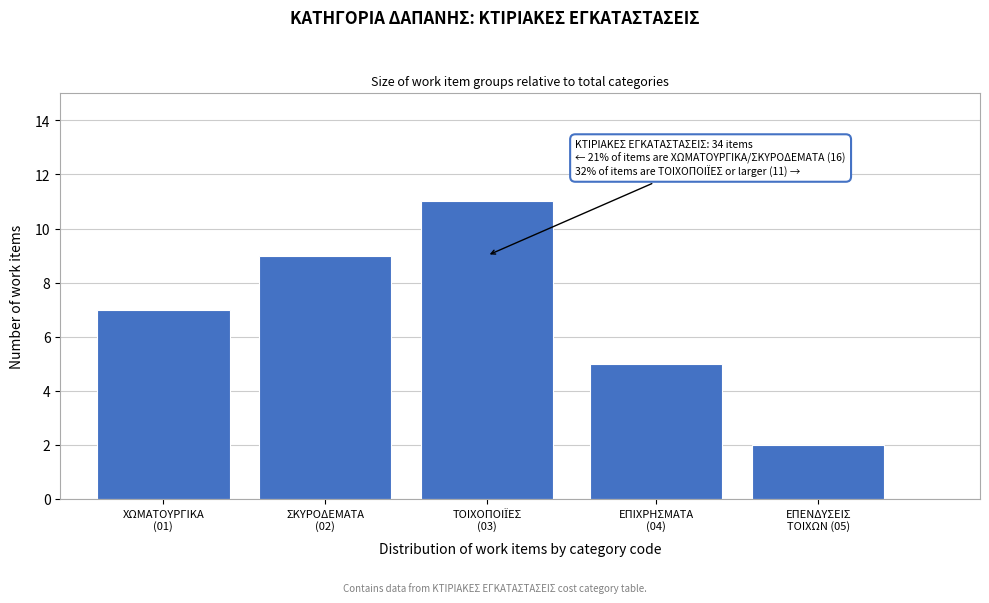

Reading right to left, list all the values displayed in this chart.

2	5	11	9	7